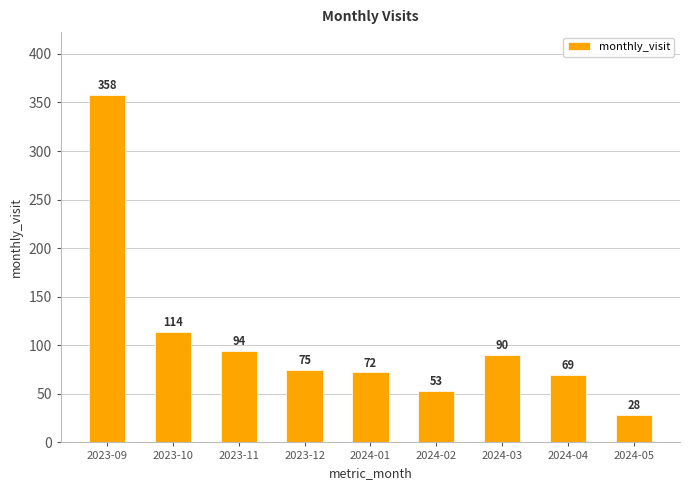

How many values are below 75?

4